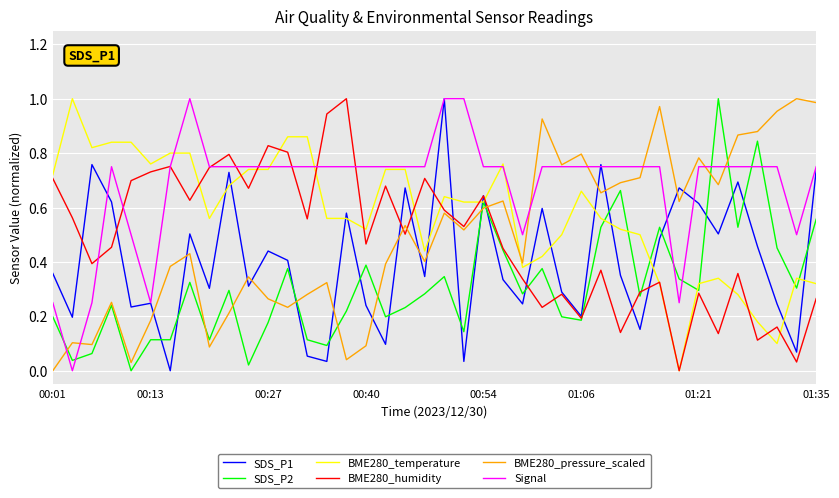

Which series has the largest total across all categories?

Signal